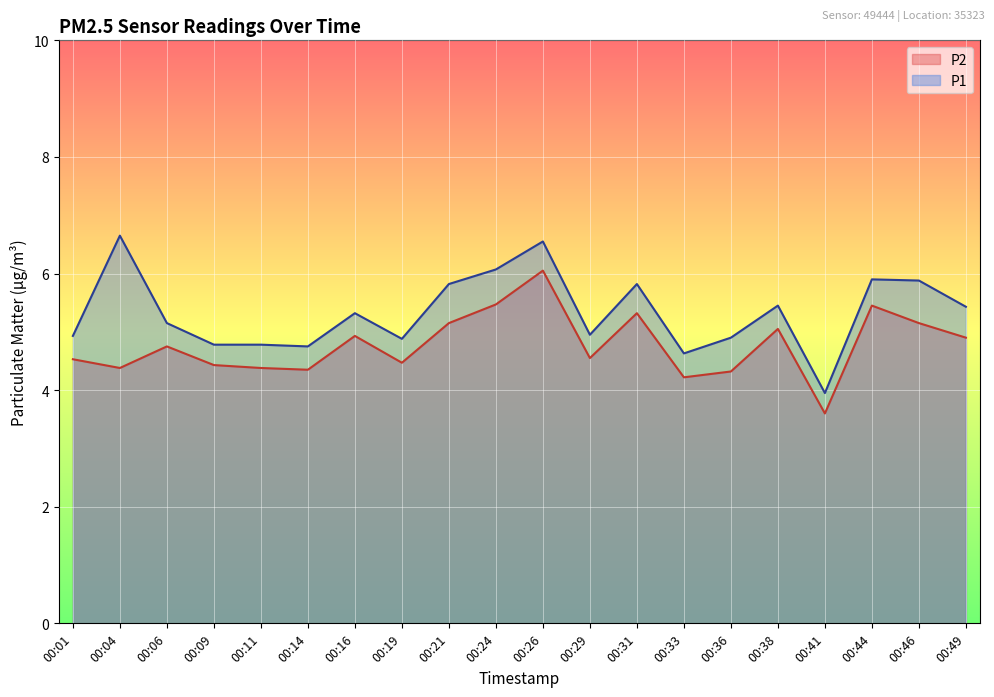

Rank the series by their maximum value, from lowest to highest.

P2, P1